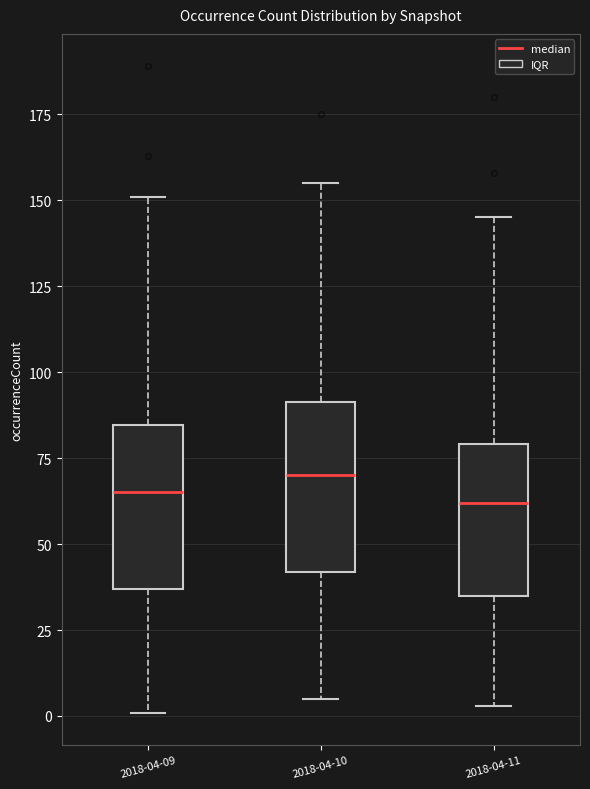

Reading left to right, transcribe this box plot: for each box, give where its median line is, the range the box spans, and where its two whiskers end, as read against the y-axis. The values are not printed on the chart, so give them approximately, as read against the axis.

2018-04-09: median 65, box 35 to 85, whiskers 0 to 150
2018-04-10: median 70, box 40 to 90, whiskers 5 to 155
2018-04-11: median 60, box 35 to 80, whiskers 5 to 145